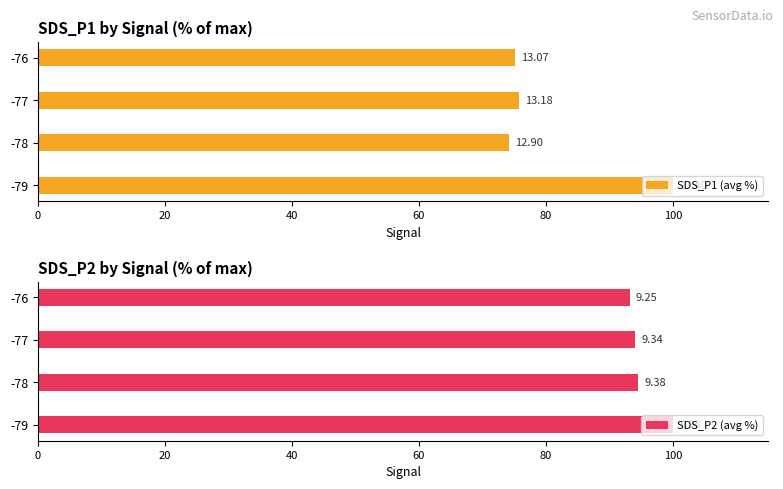

What is the difference between the maximum and minimum values in the SDS_P2 (avg %) series?

6.8